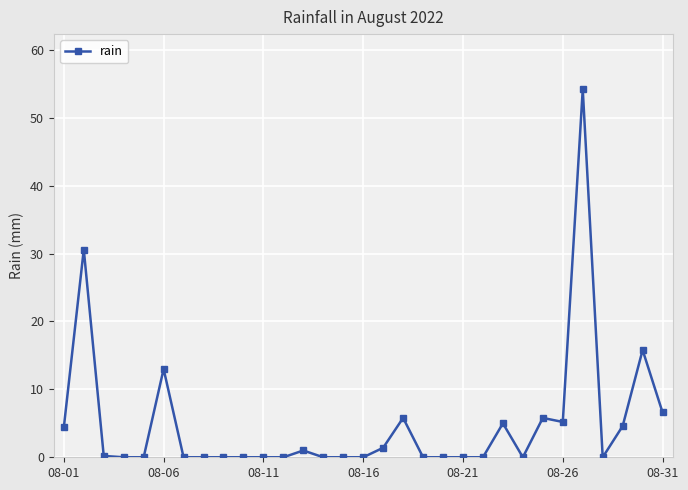

How many categories are shown in the chart?

31